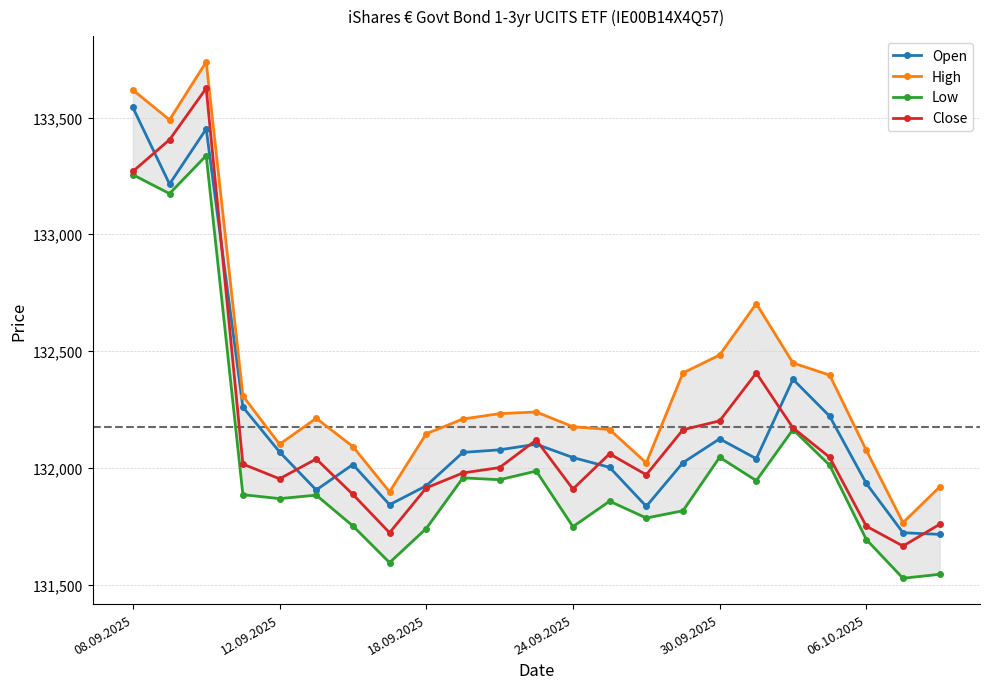

True or false: Open has a value of 36946 at 22.

False